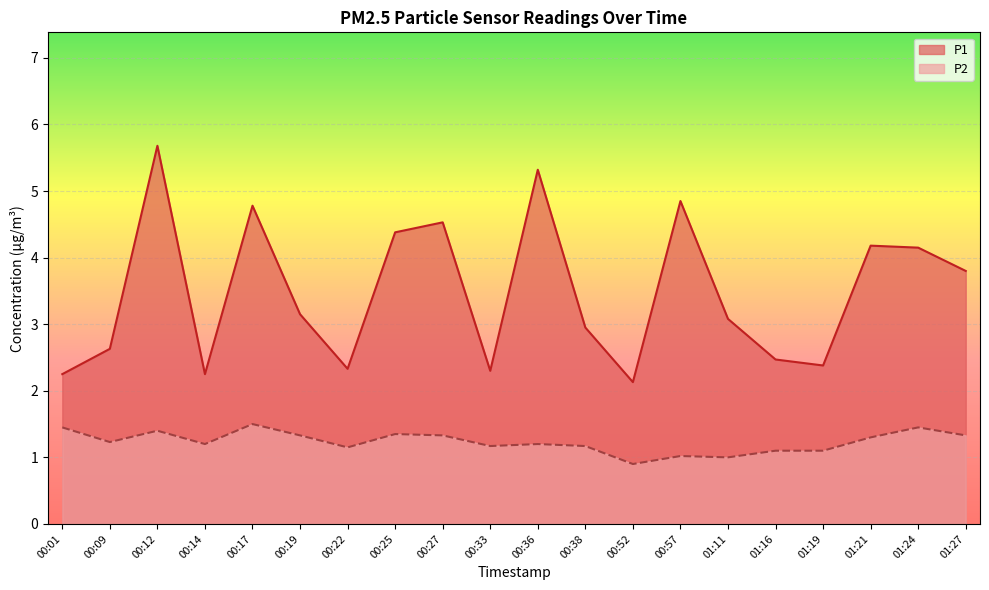

Which category has the lowest value in the P2 series?

00:52